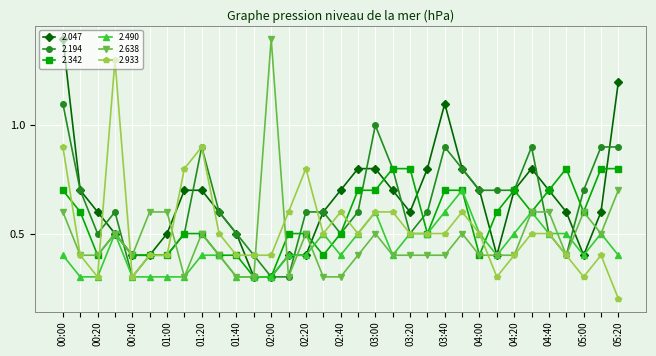

At how many categories does at least one series exceed 0?

33